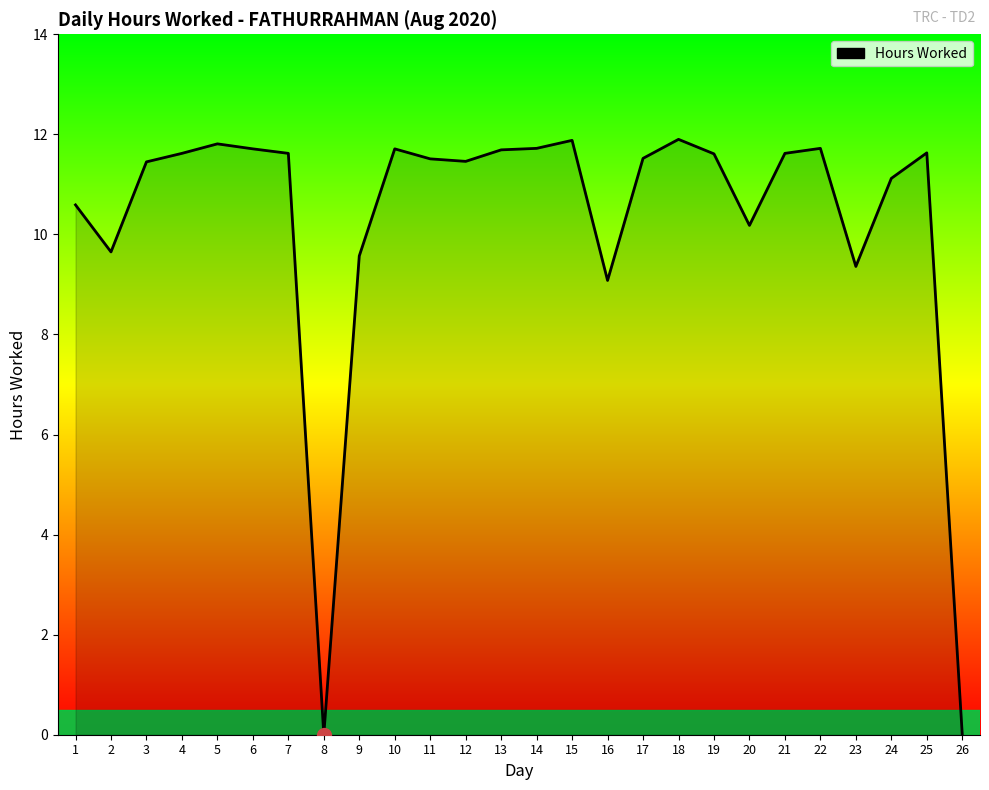

What is the ratio of the value at 15 to the value at 20?

1.2